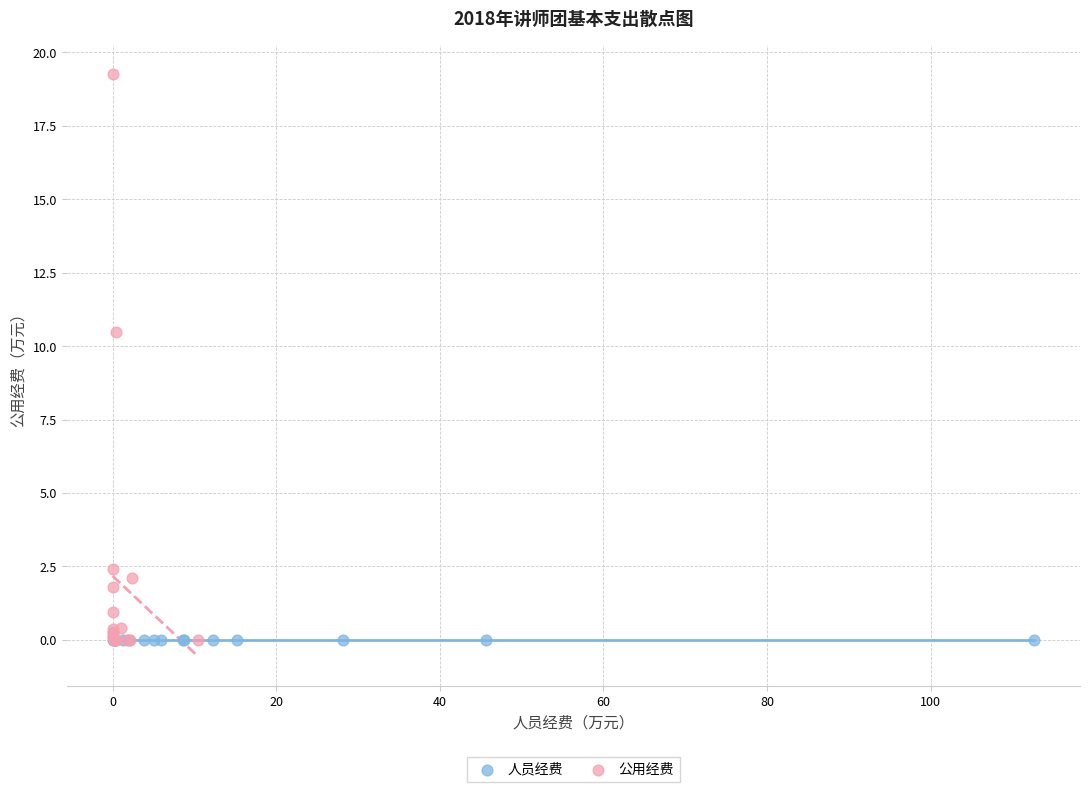

Which series contains the highest Y value?

公用经费